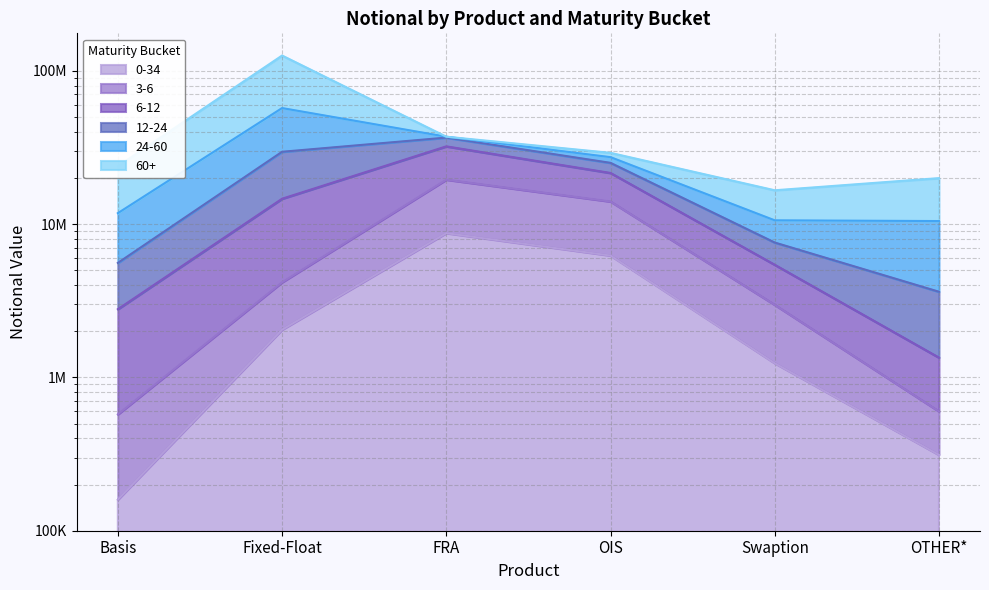

Does the chart display data point markers on the line(s)?

No